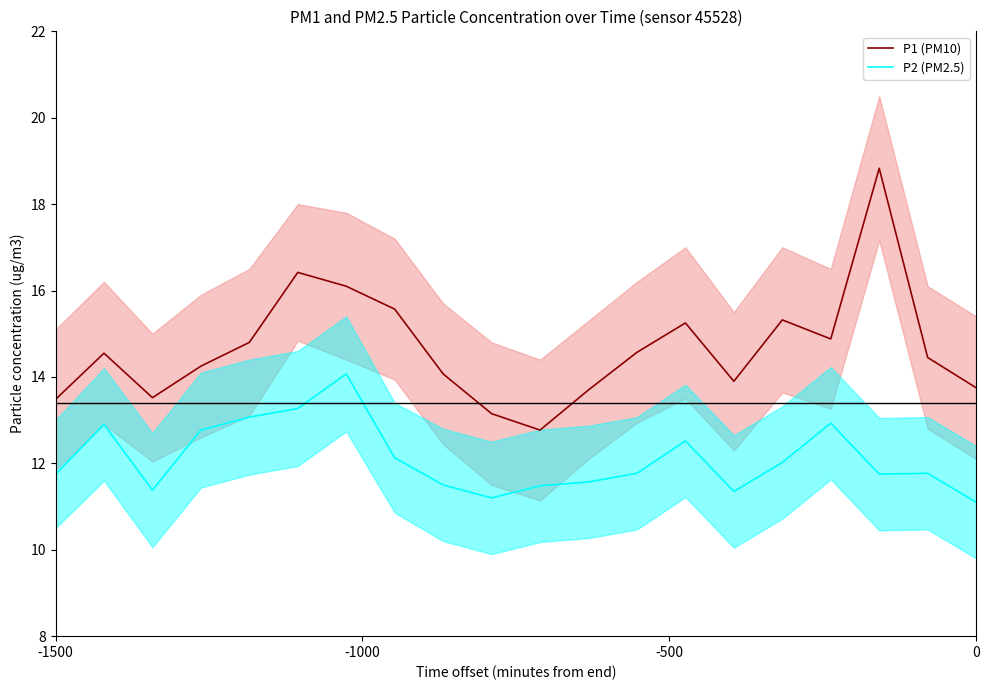

Is the value of P2 (PM2.5) at 9 greater than the value of P1 (PM10) at 13?

No